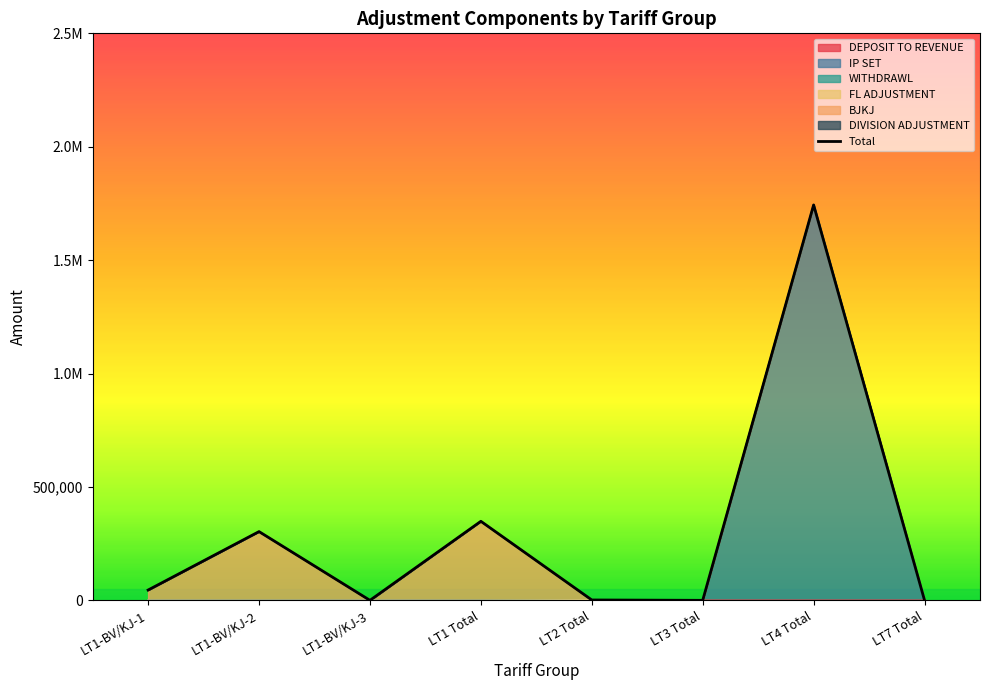

True or false: the data shows 1626.2 at LT2 Total.

True